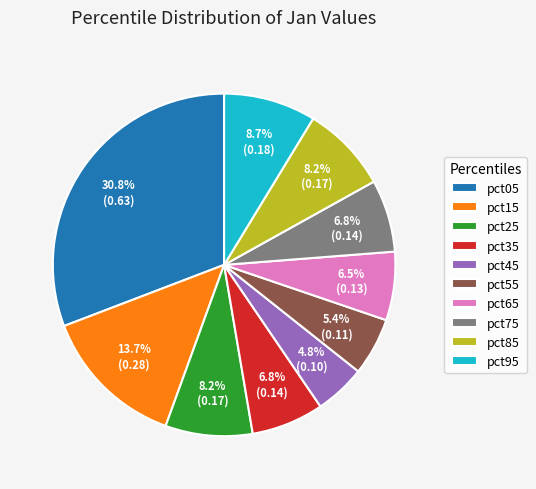

Does any single category account for the majority?

No